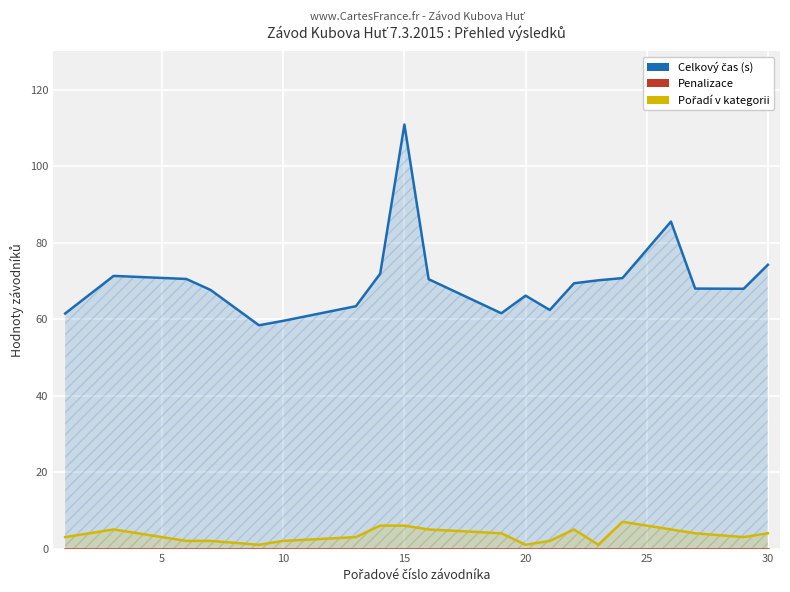

Which series has the largest total across all categories?

Celkový čas (s)